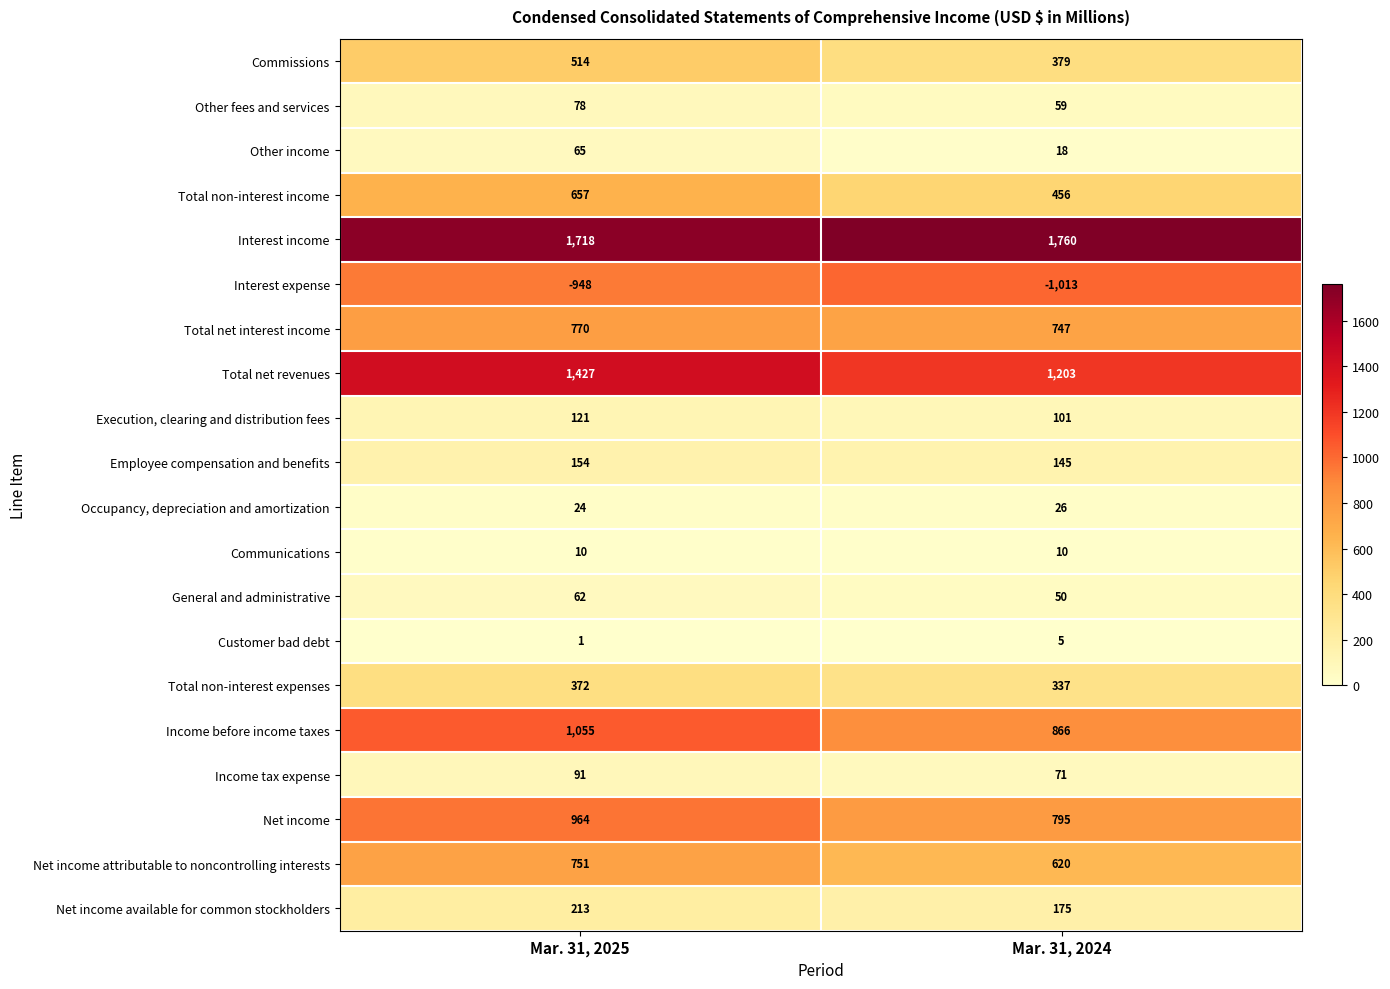

What is the spread (max minus min) of values at Mar. 31, 2025?

2666